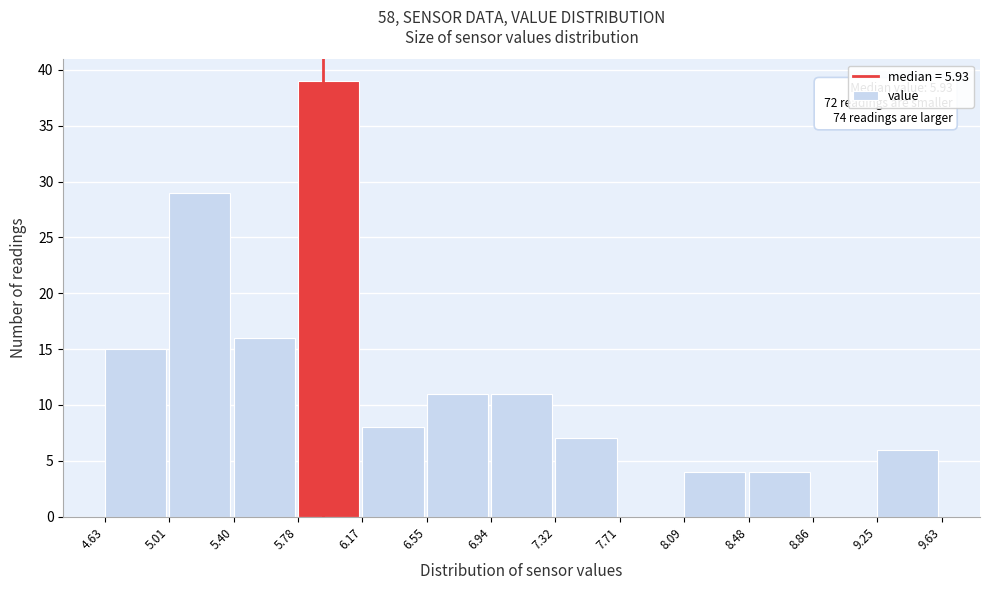

Over which range of the x-axis is the bar tallest?

5.78 to 6.17